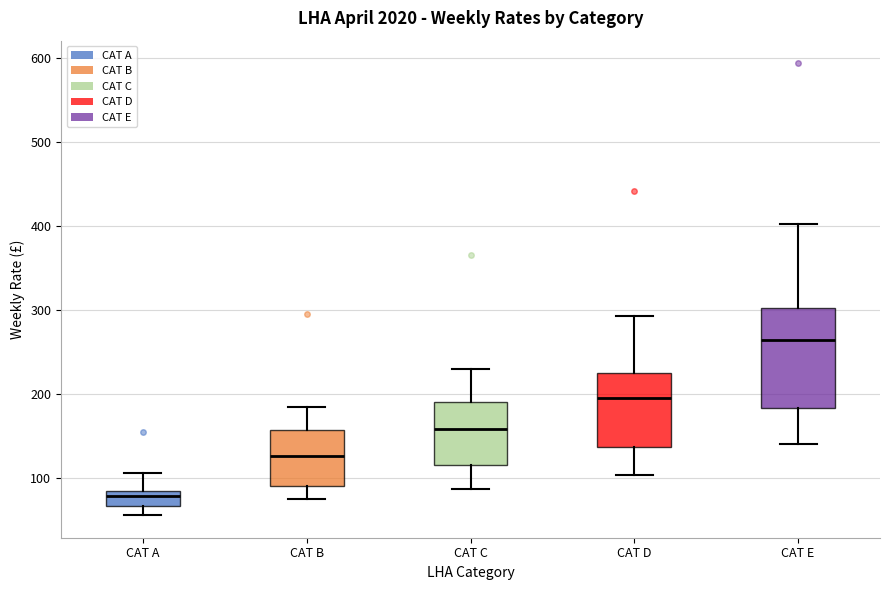

Reading left to right, transcribe this box plot: for each box, give where its median line is, the range the box spans, and where its two whiskers end, as read against the y-axis. The values are not printed on the chart, so give them approximately, as read against the axis.

CAT A: median 80 (just below the box's upper edge), box 70 to 80, whiskers 60 to 110
CAT B: median 130, box 90 to 160, whiskers 70 to 180
CAT C: median 160, box 120 to 190, whiskers 90 to 230
CAT D: median 200, box 140 to 230, whiskers 100 to 290
CAT E: median 260, box 180 to 300, whiskers 140 to 400